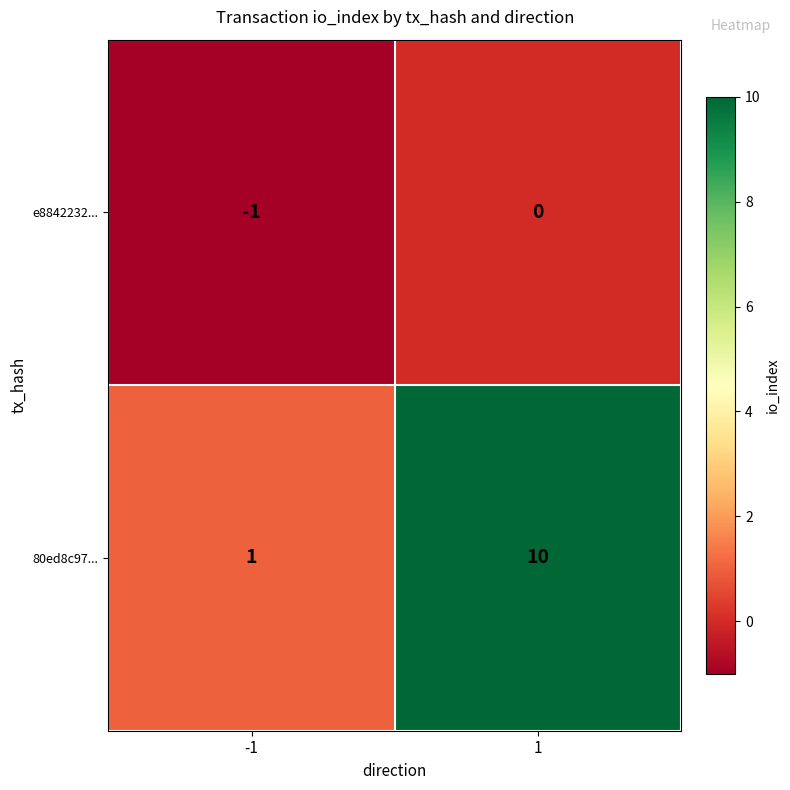

What is the greatest value displayed?

10